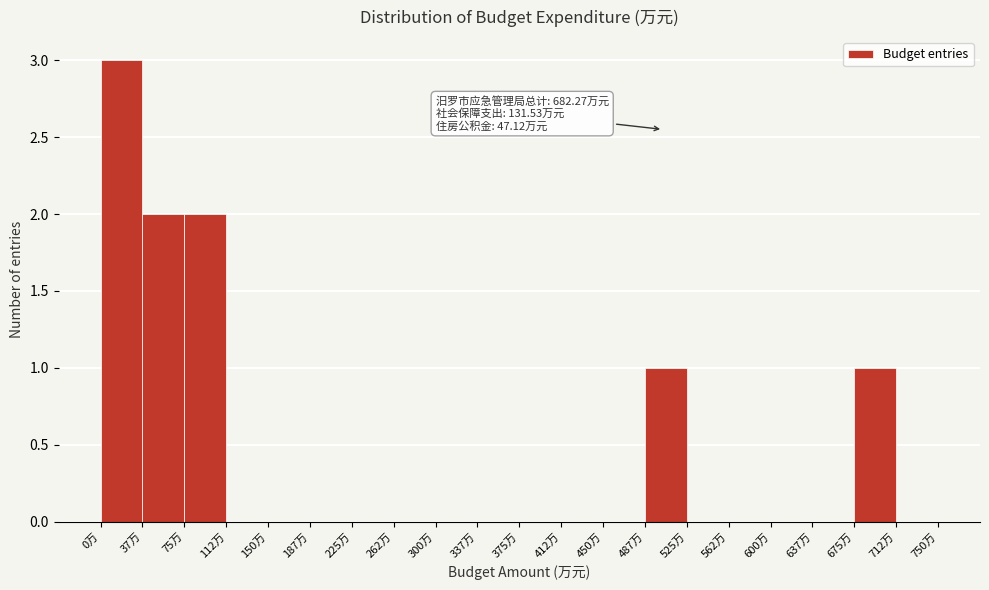

Over which range of the x-axis is the bar tallest?

0.0 to 37.5